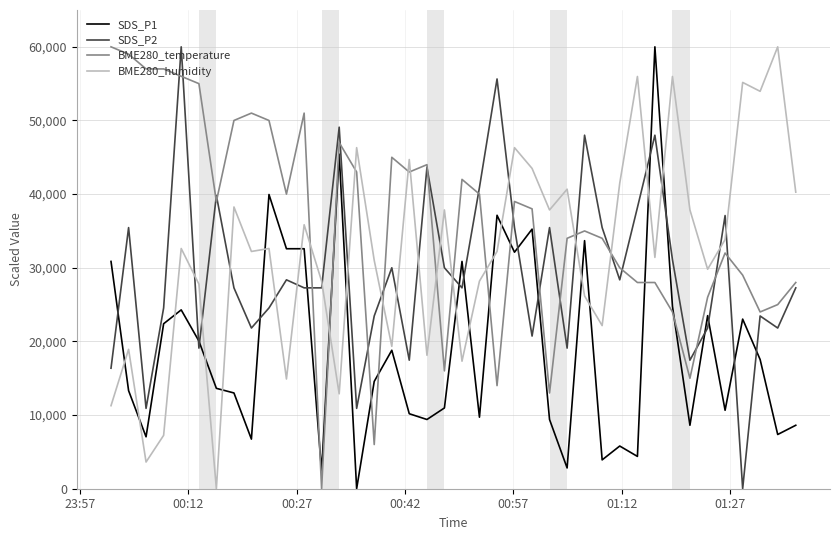

Which series has the largest total across all categories?

BME280_temperature